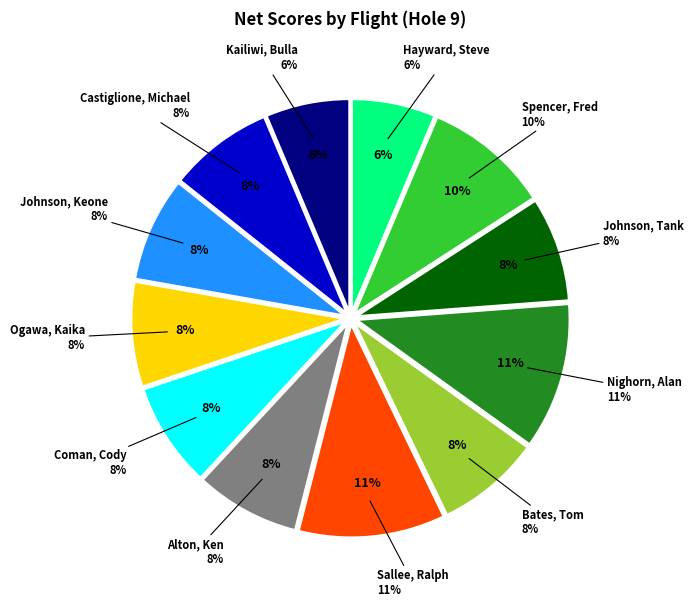

Which slice is the largest?

Sallee, Ralph